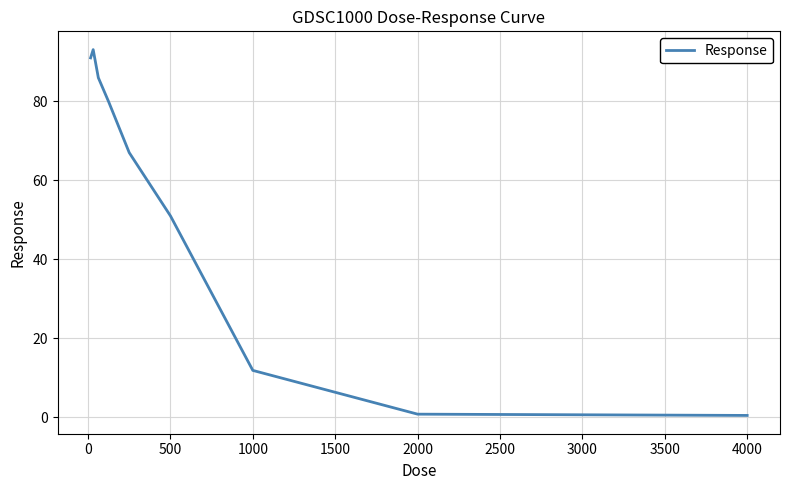

What is the difference between the maximum and minimum values?

92.7